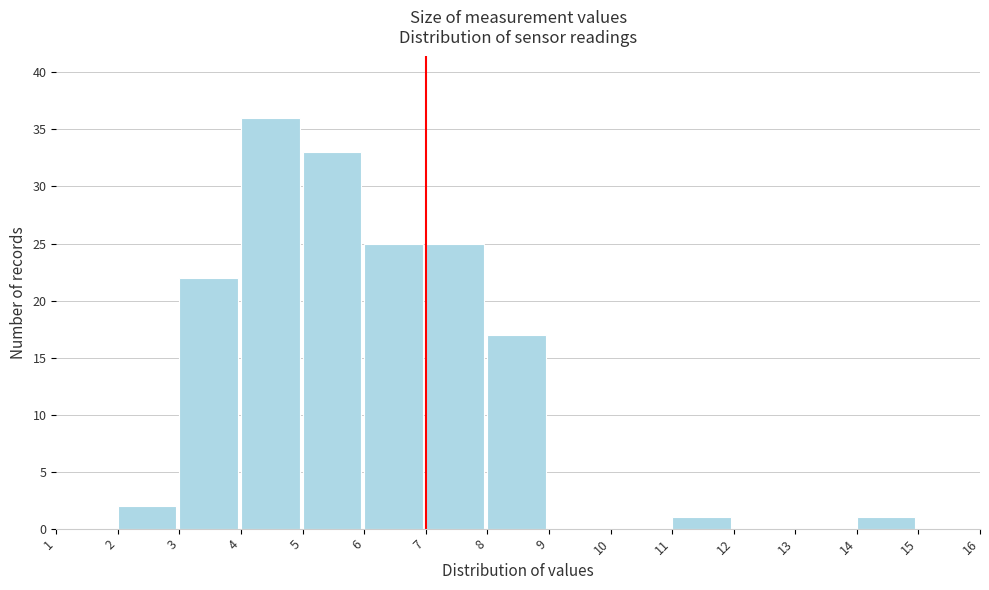

Reading left to right, transcribe this chart: for each bar, give the range it covers on the x-axis and its height. The values are not printed on the chart, so give them approximately, as read against the axis.

1 to 2: 0
2 to 3: 2
3 to 4: 22
4 to 5: 36
5 to 6: 33
6 to 7: 25
7 to 8: 25
8 to 9: 17
9 to 10: 0
10 to 11: 0
11 to 12: 1
12 to 13: 0
13 to 14: 0
14 to 15: 1
15 to 16: 0